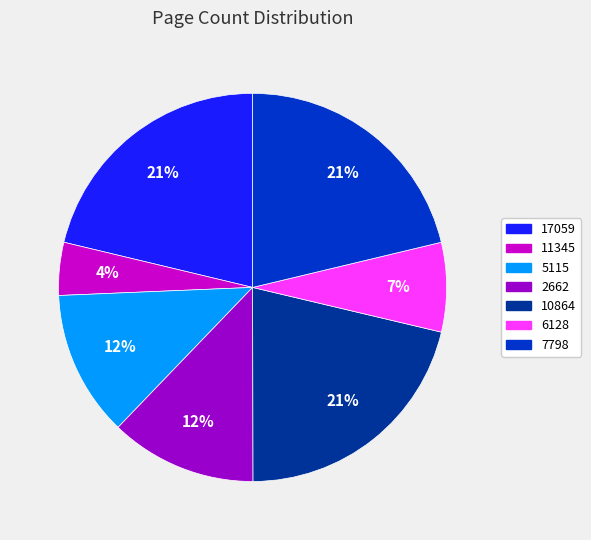

To the nearest percent, what is the combined percentage of 7798 and 11345?

26%